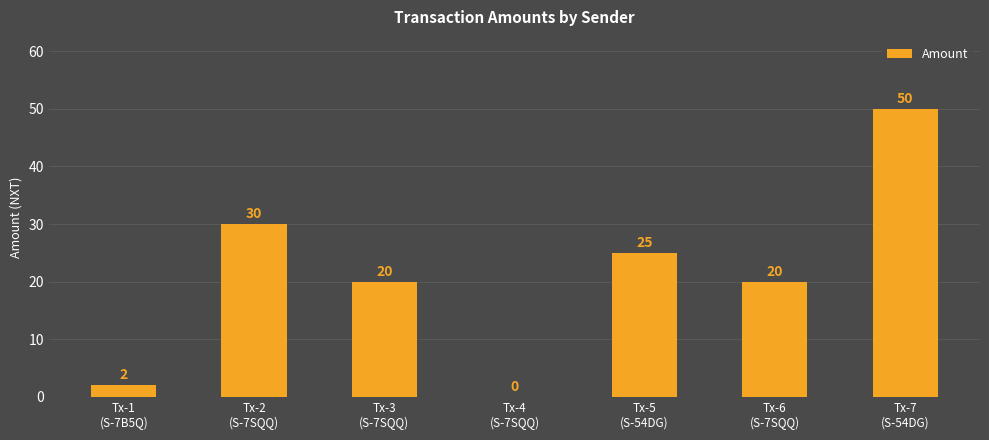

Reading right to left, transcribe all the data shown in this chart.

Tx-7
(S-54DG)=50	Tx-6
(S-7SQQ)=20	Tx-5
(S-54DG)=25	Tx-4
(S-7SQQ)=0	Tx-3
(S-7SQQ)=20	Tx-2
(S-7SQQ)=30	Tx-1
(S-7B5Q)=2